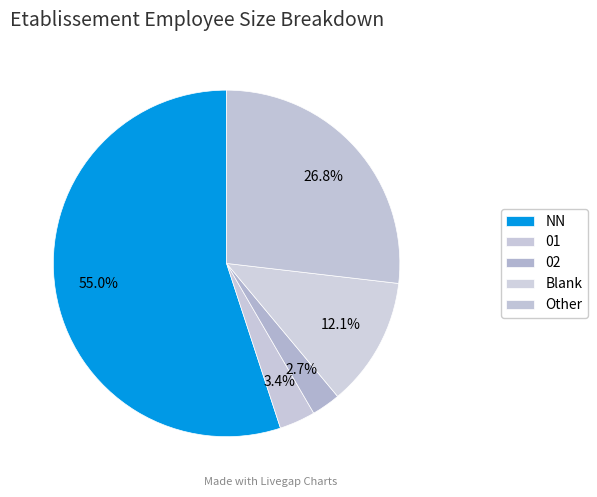

How many segments does this pie chart have?

5